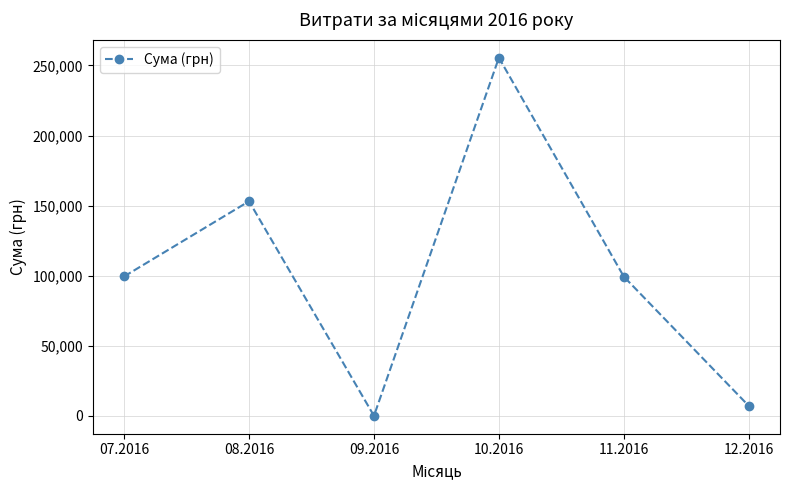

True or false: there are more than 1 points higher than both neighbors.

True